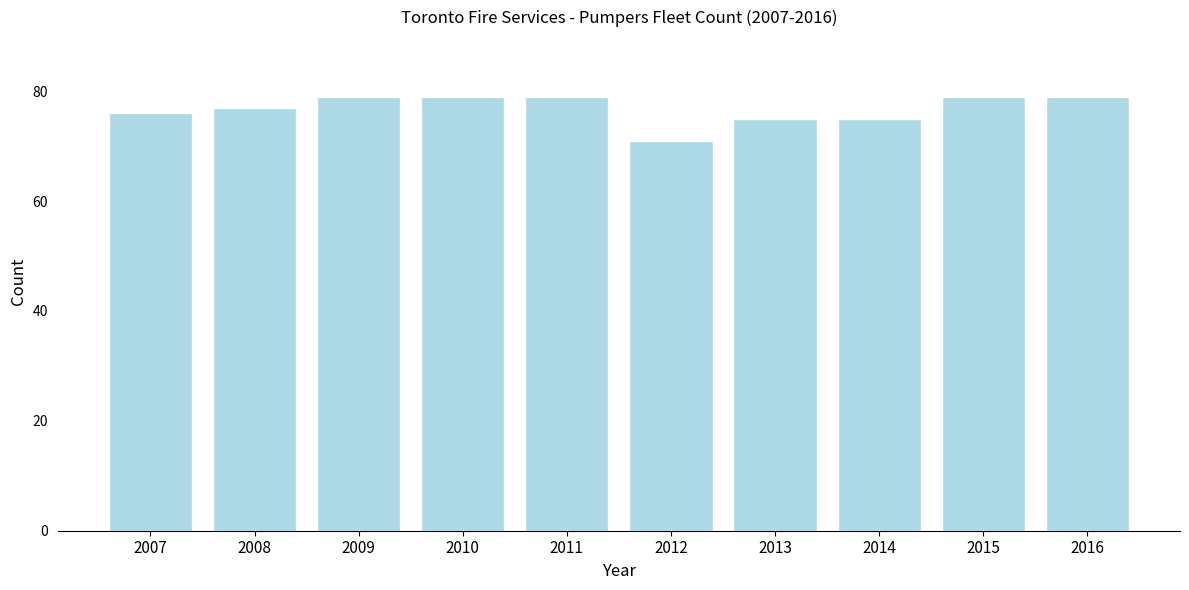

Reading left to right, extract all data points from this chart.

76	77	79	79	79	71	75	75	79	79